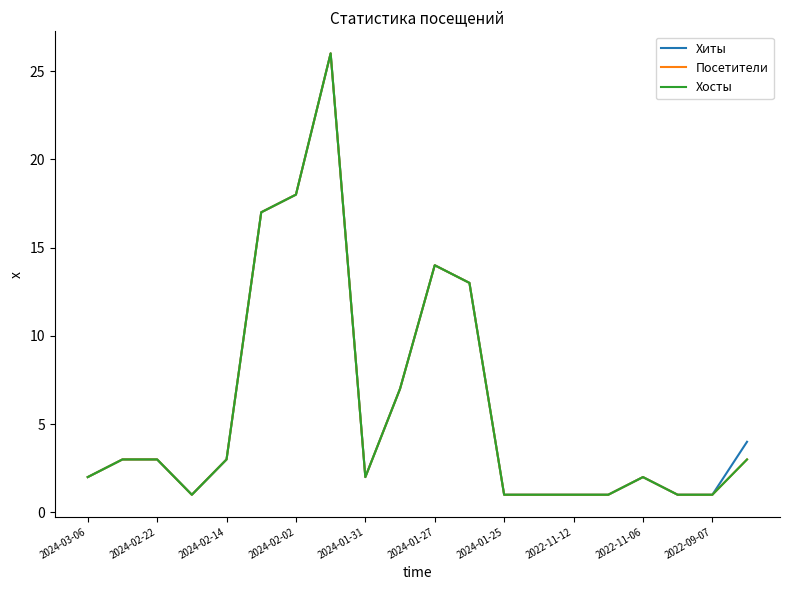

True or false: Посетители has more than 1 interior local peaks.

True